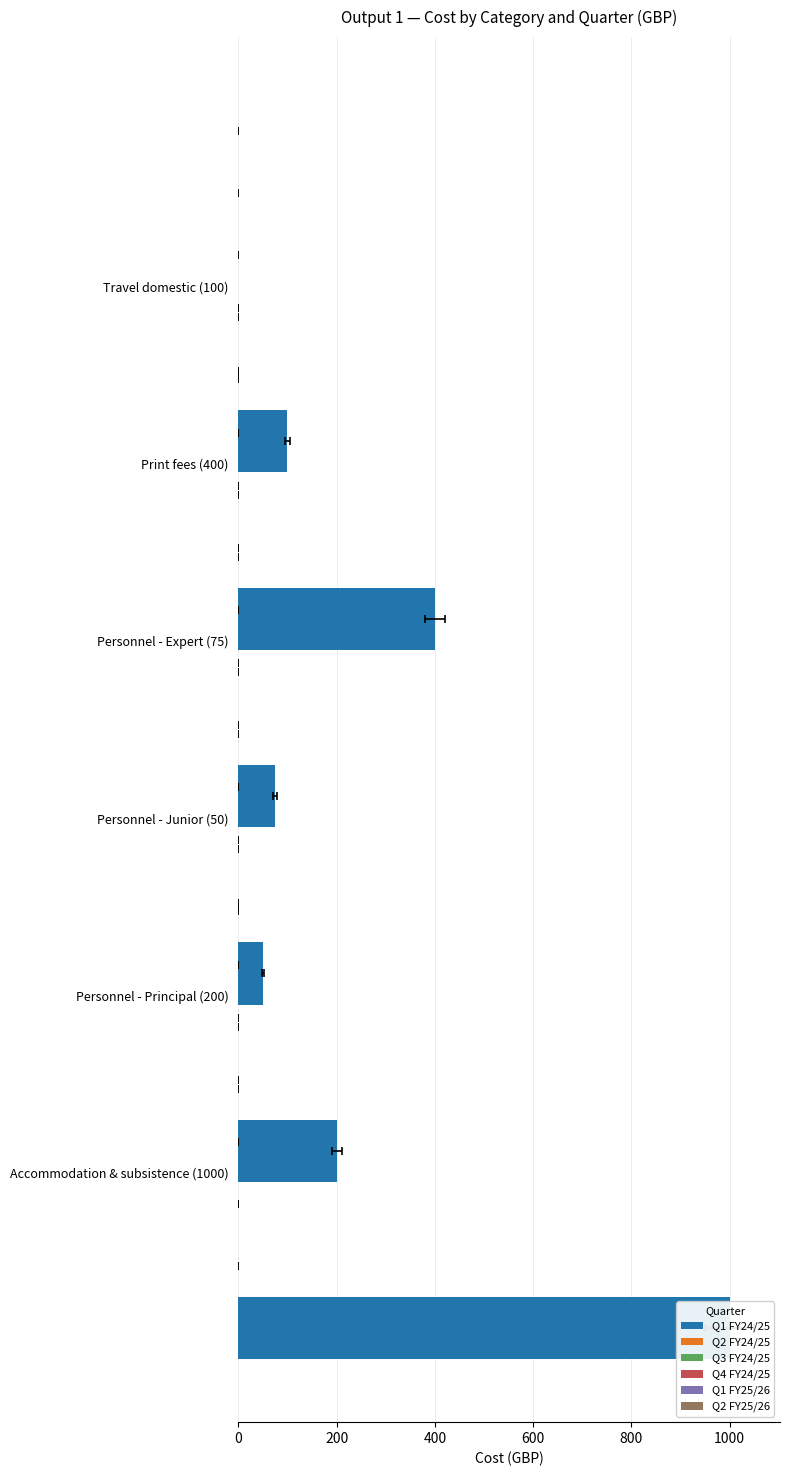

How many distinct data groups are displayed?

6